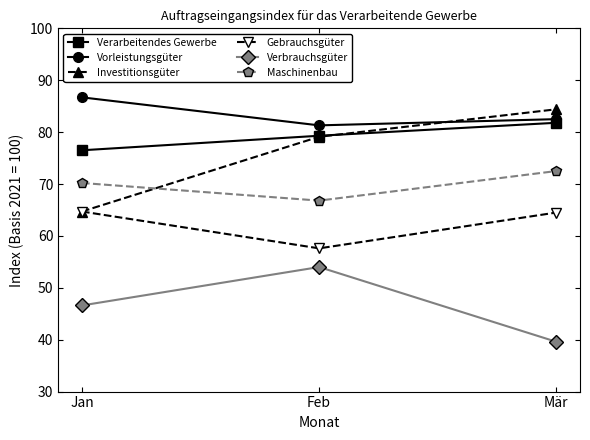

What is the sum of all Verarbeitendes Gewerbe values?

237.6